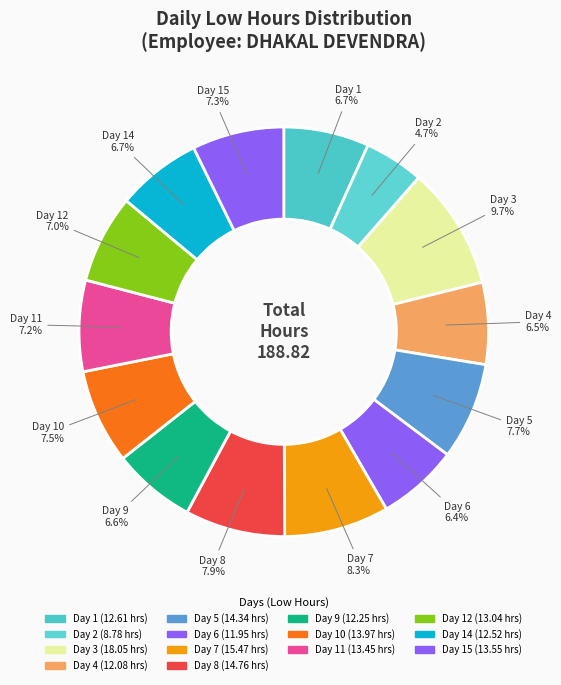

How many slices are in this pie chart?

14